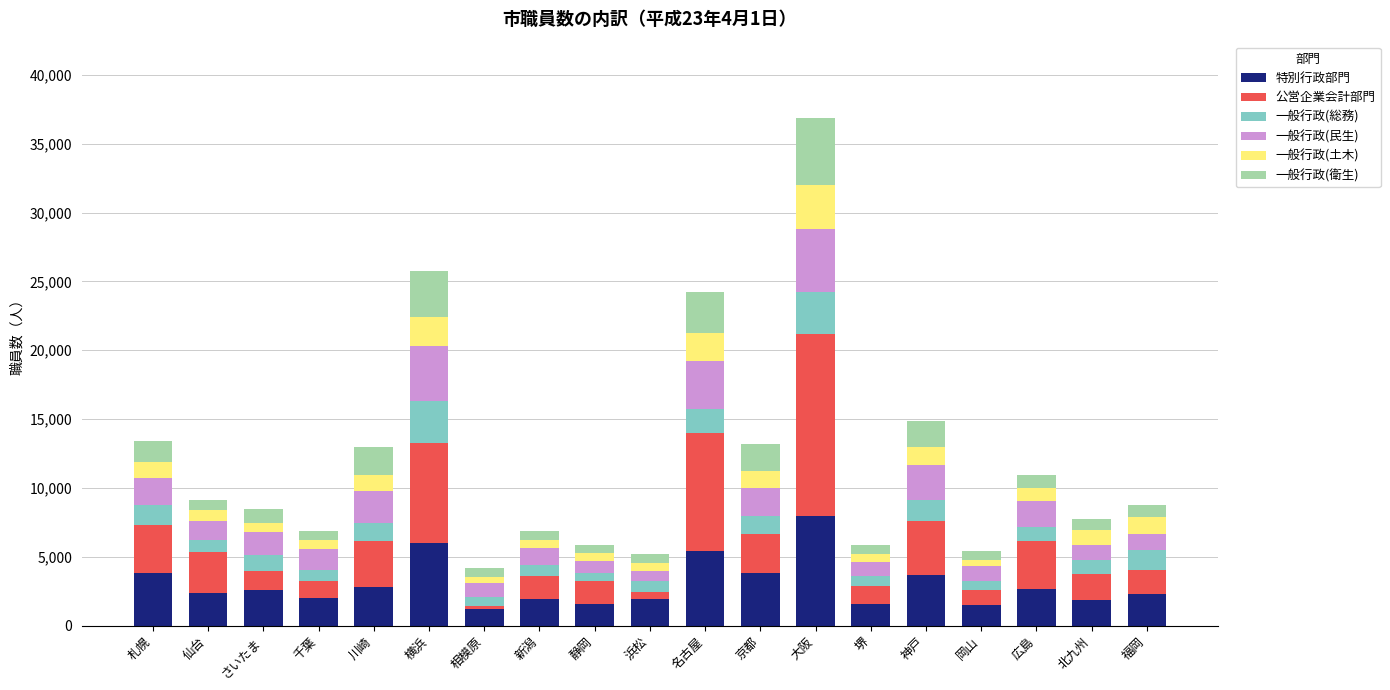

At which label does 特別行政部門 reach its peak?

大阪